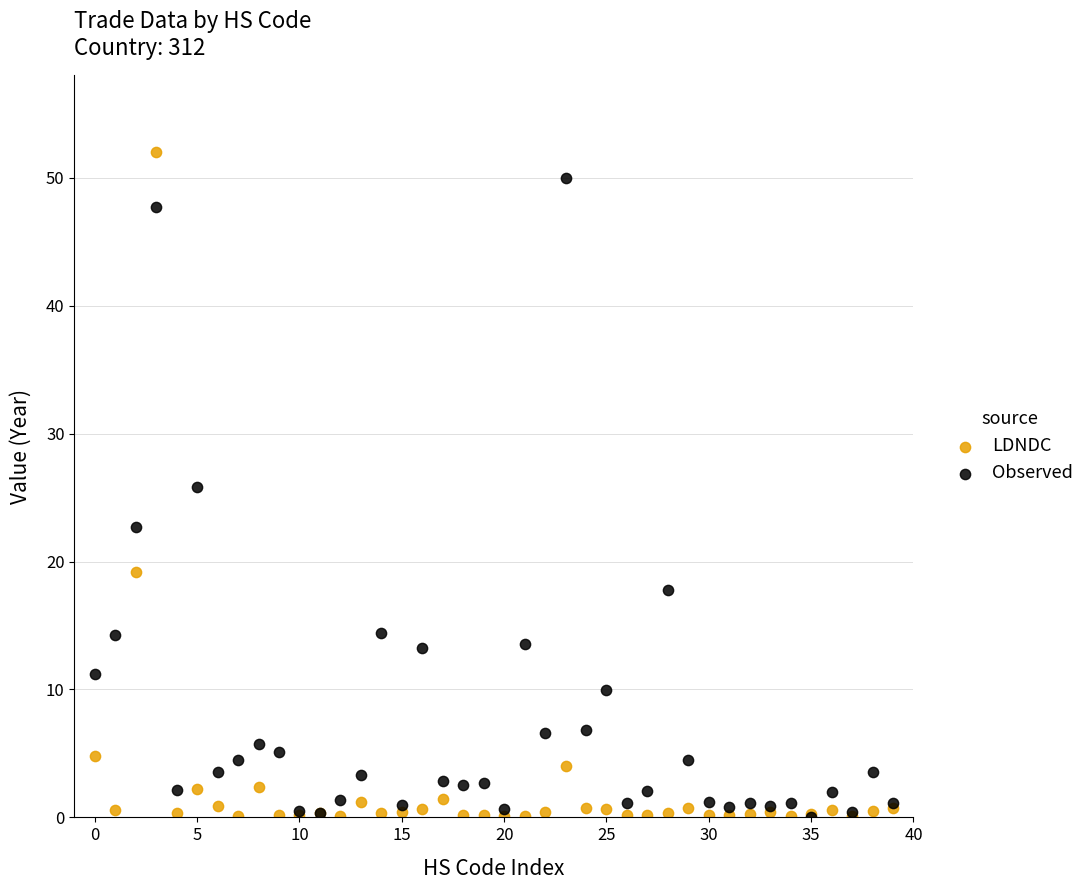

In the Observed series, what Y value is closest to 25?

25.8